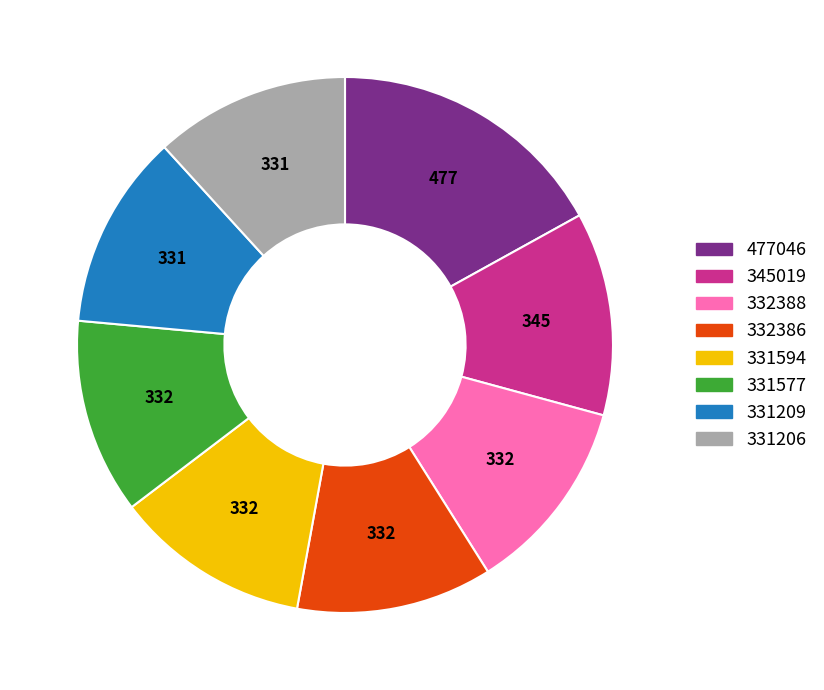

Do 345019 and 332388 together represent more than half of the pie?

No